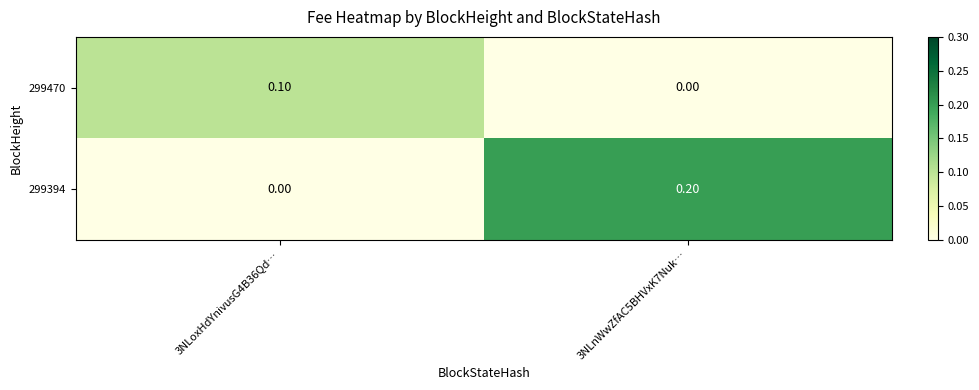

At how many categories does at least one series exceed 0?

2